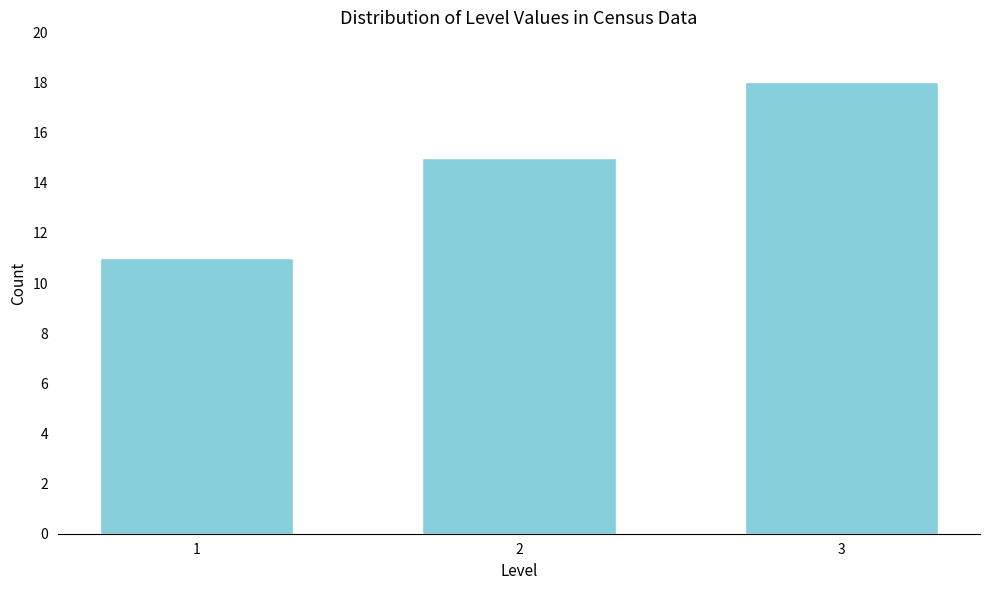

Reading right to left, transcribe all the data shown in this chart.

18	15	11